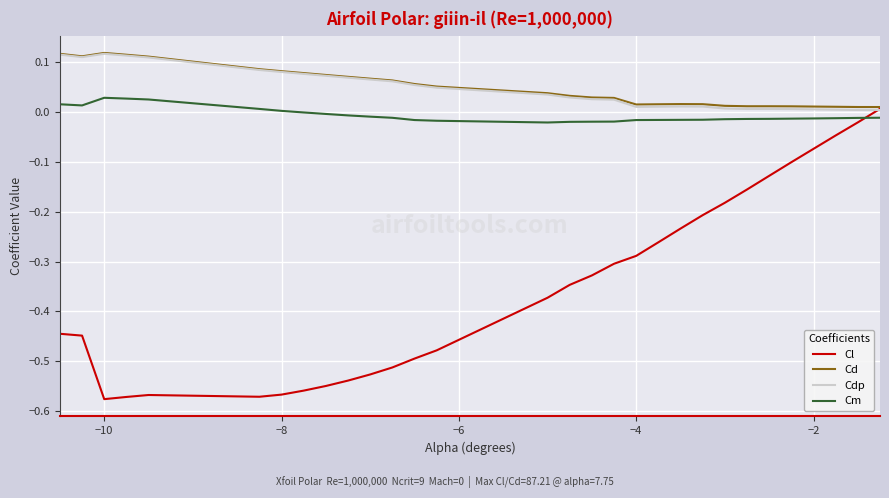

True or false: Cm and Cd intersect in this chart.

False